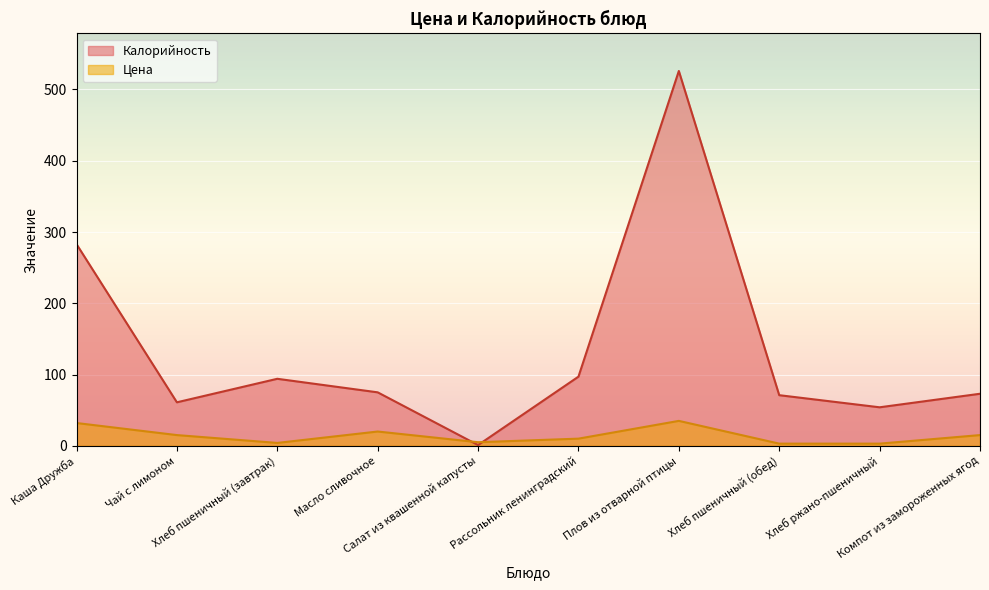

Which series has the widest spread of values?

Калорийность